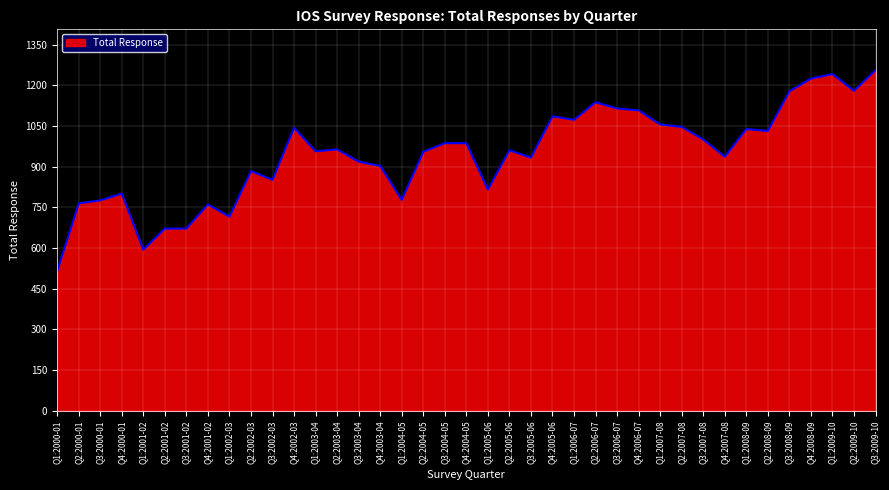

What is the ratio of the value at Q2:2002-03 to the value at Q2:2006-07?

0.8